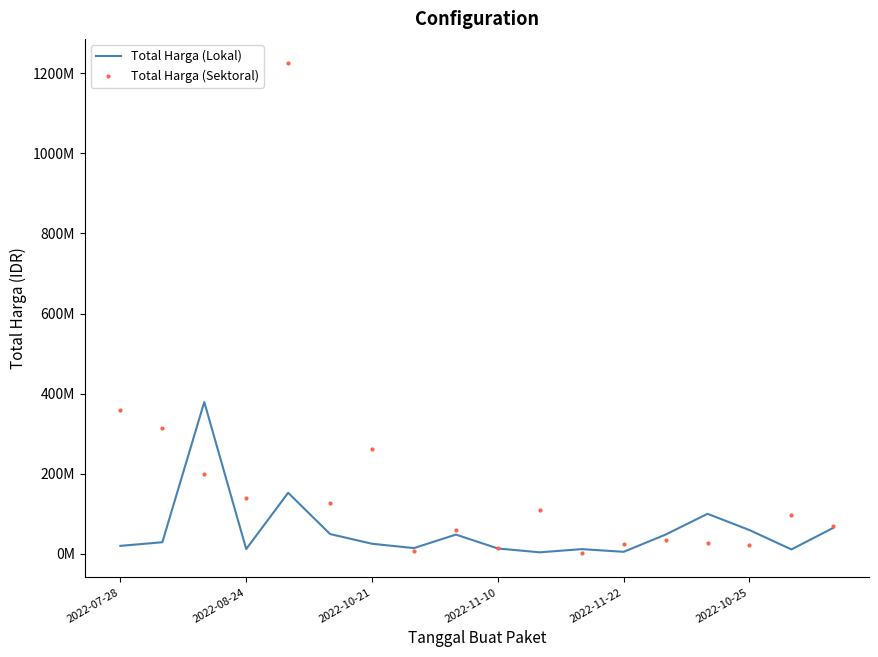

What are all the series names shown in the legend?

Total Harga (Lokal), Total Harga (Sektoral)